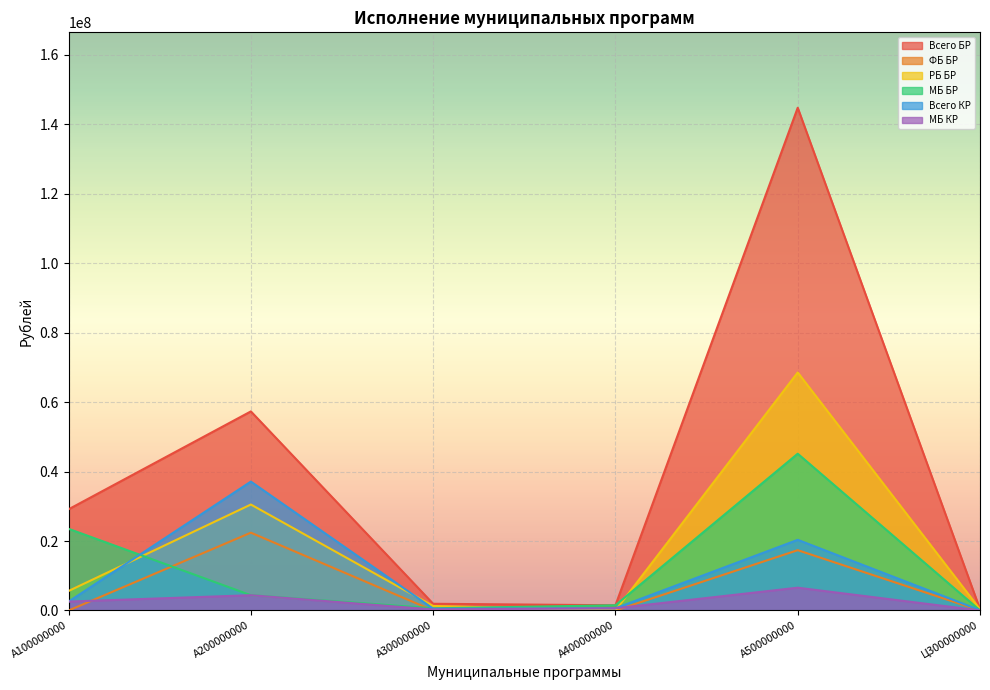

The МБ КР series shows 6565123.1 at A500000000. True or false?

True